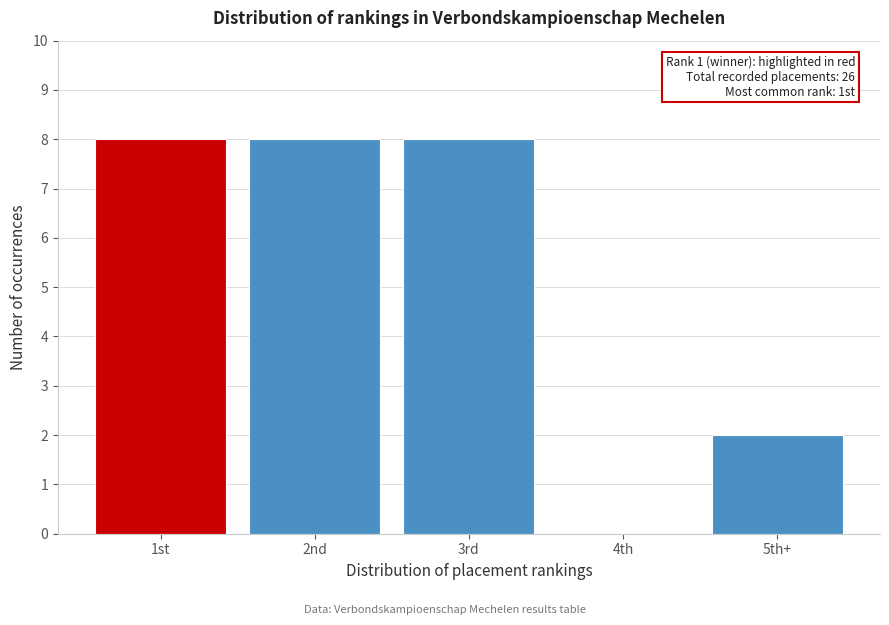

Reading left to right, extract all data points from this chart.

1st=8	2nd=8	3rd=8	4th=0	5th+=2